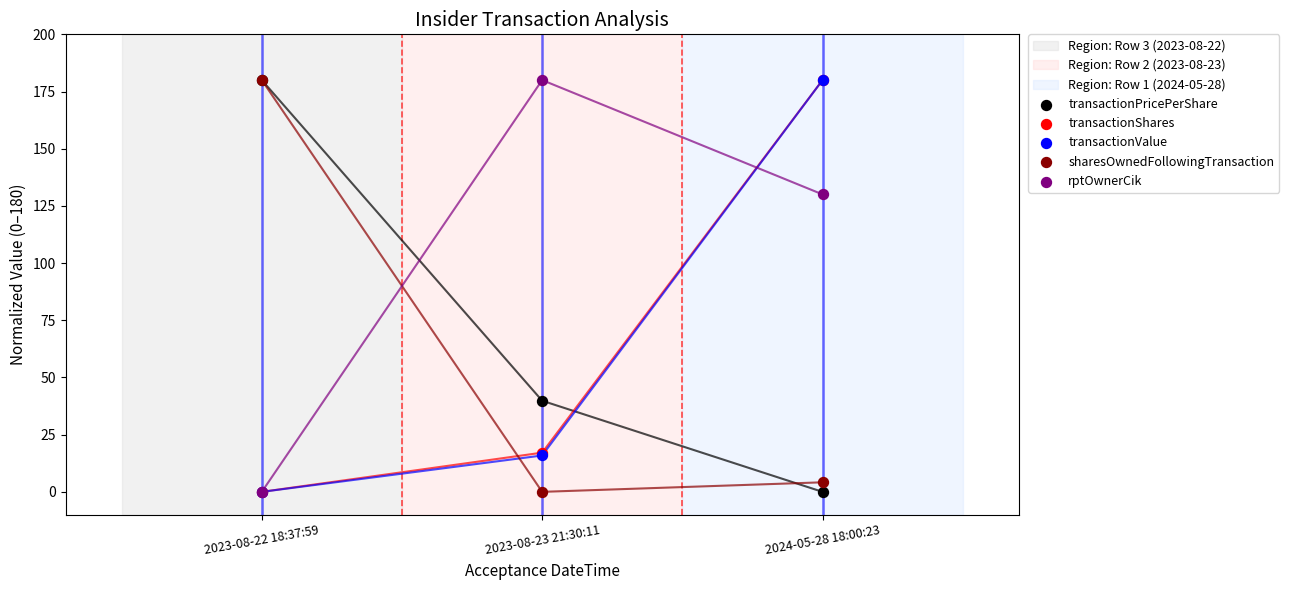

Which series has the largest Y range (max minus min)?

transactionPricePerShare